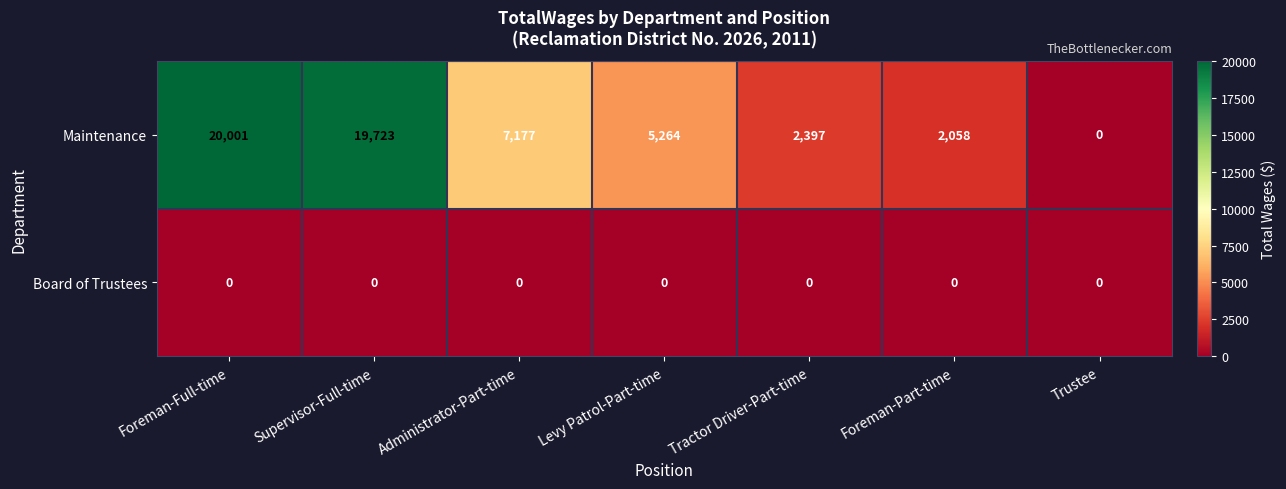

At how many categories does at least one series exceed 1296?

6